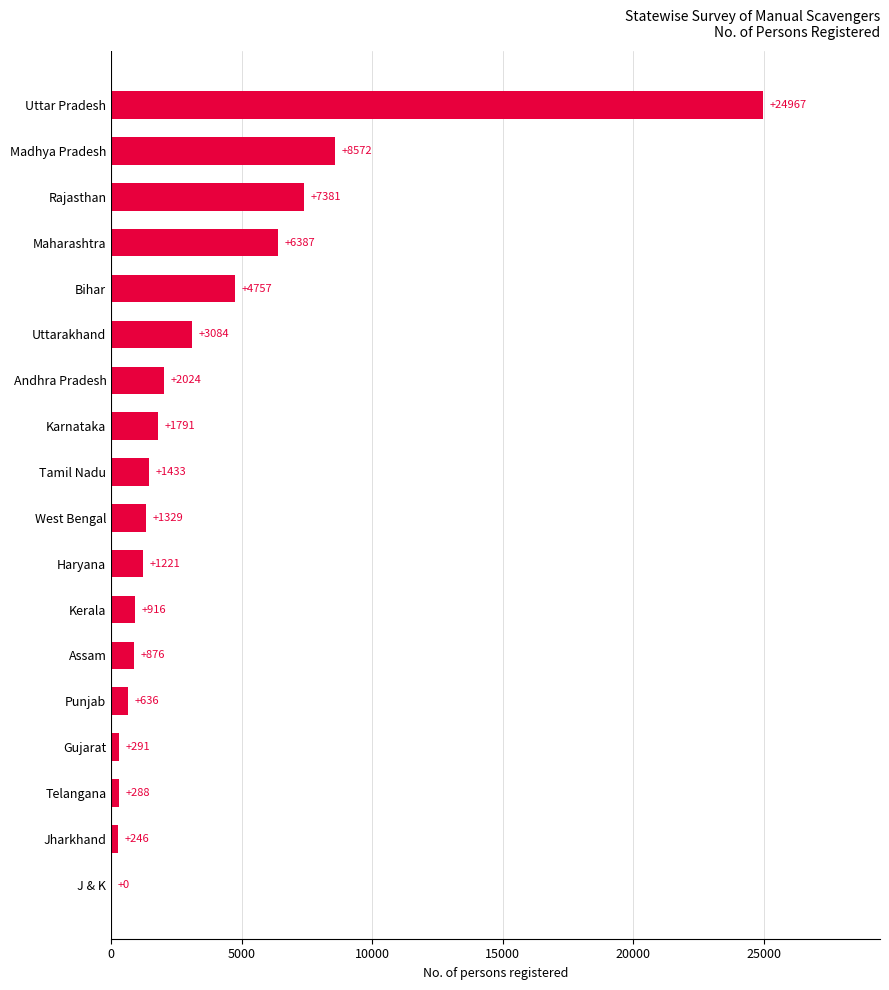

What is the maximum value shown in the chart?

24967